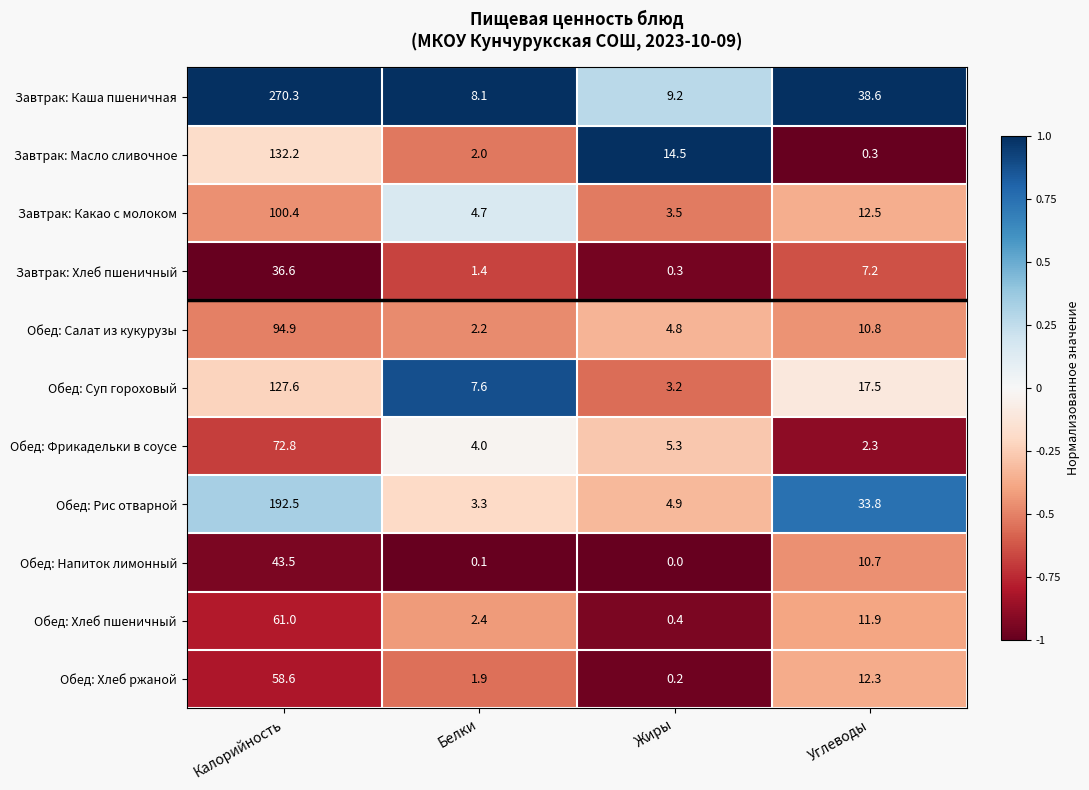

What is the total value across all series at Белки?

37.7